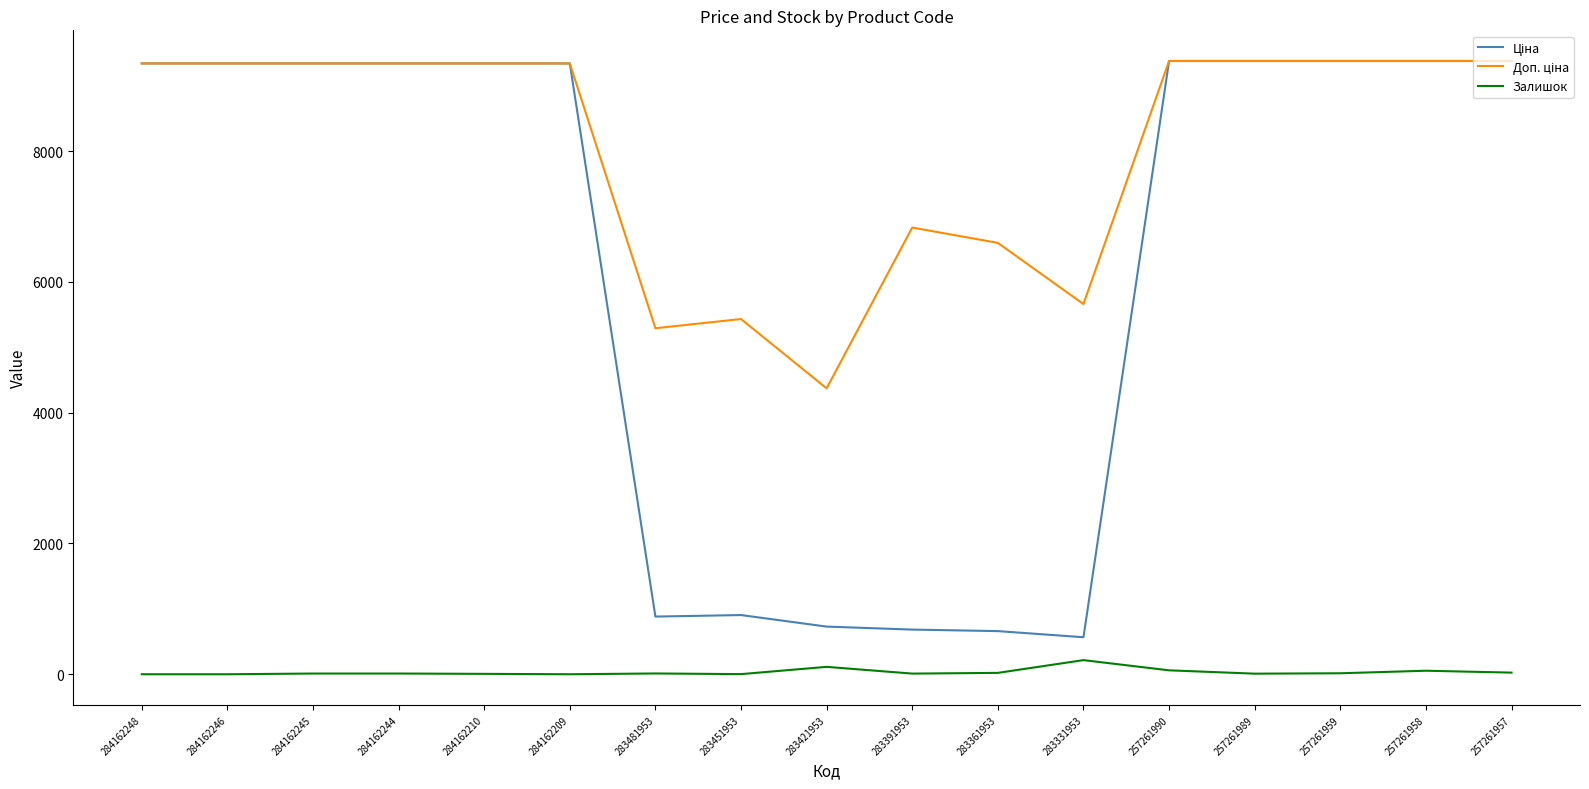

What is the maximum value shown in the chart?

9379.3